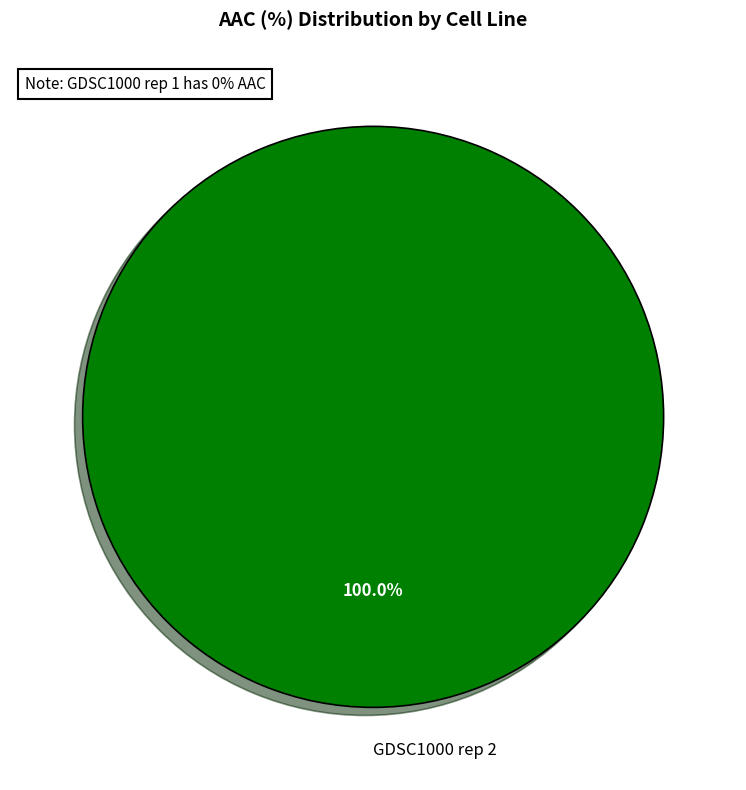

Is there any slice that represents more than half of the pie?

Yes